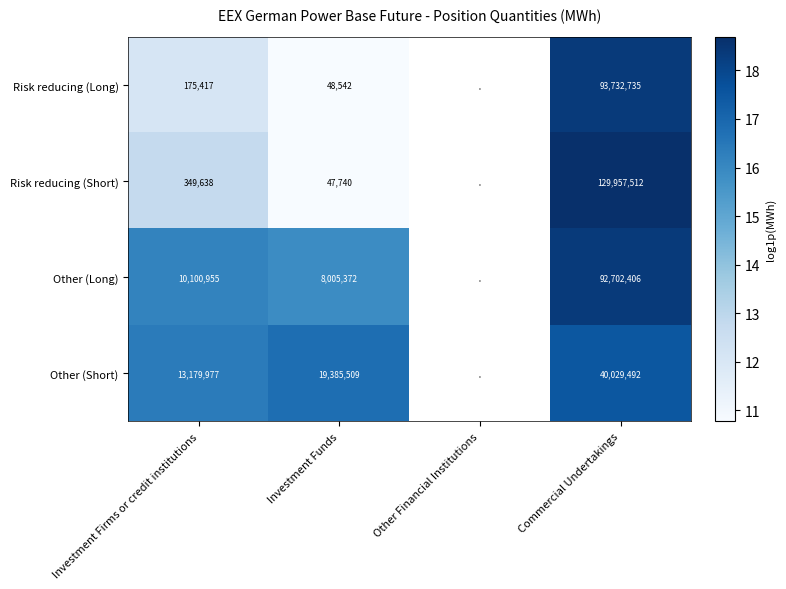

Rank the series at Investment Funds from highest to lowest value.

Other (Short), Other (Long), Risk reducing (Long), Risk reducing (Short)